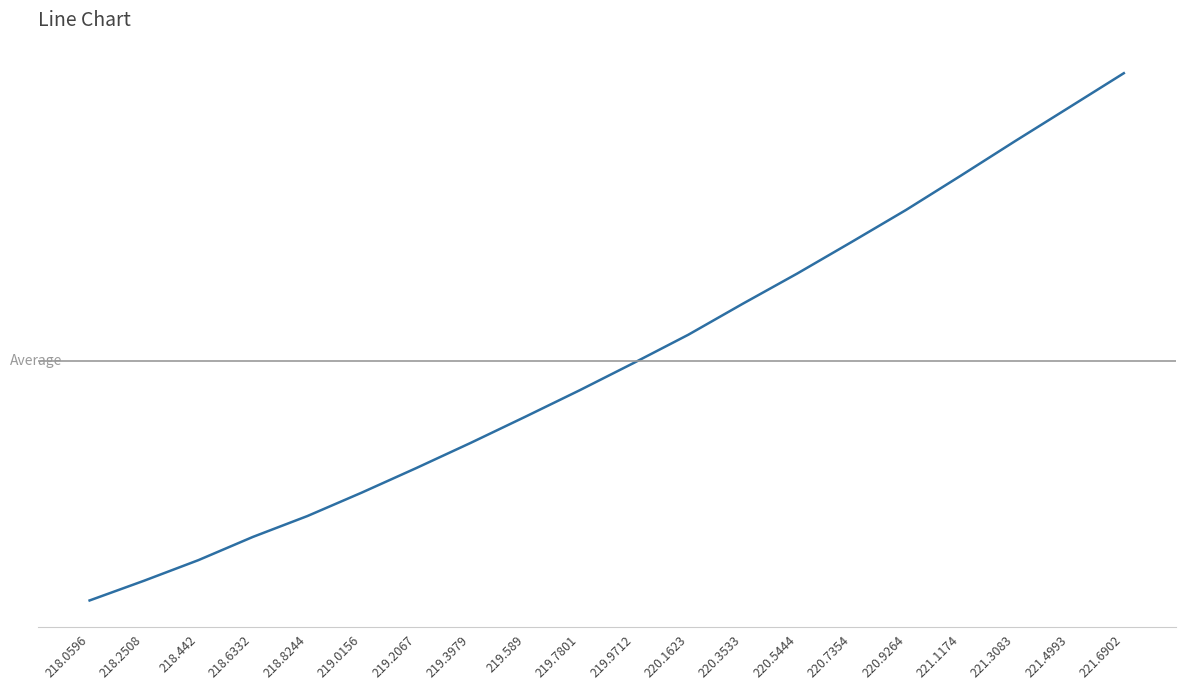

Reading left to right, transcribe all the data shown in this chart.

1367.1	1391.8	1417.6	1446.6	1472.7	1502.0	1532.7	1564.2	1596.8	1629.9	1664.3	1699.5	1738.3	1776.0	1815.6	1855.6	1898.3	1941.6	1984.1	2026.7